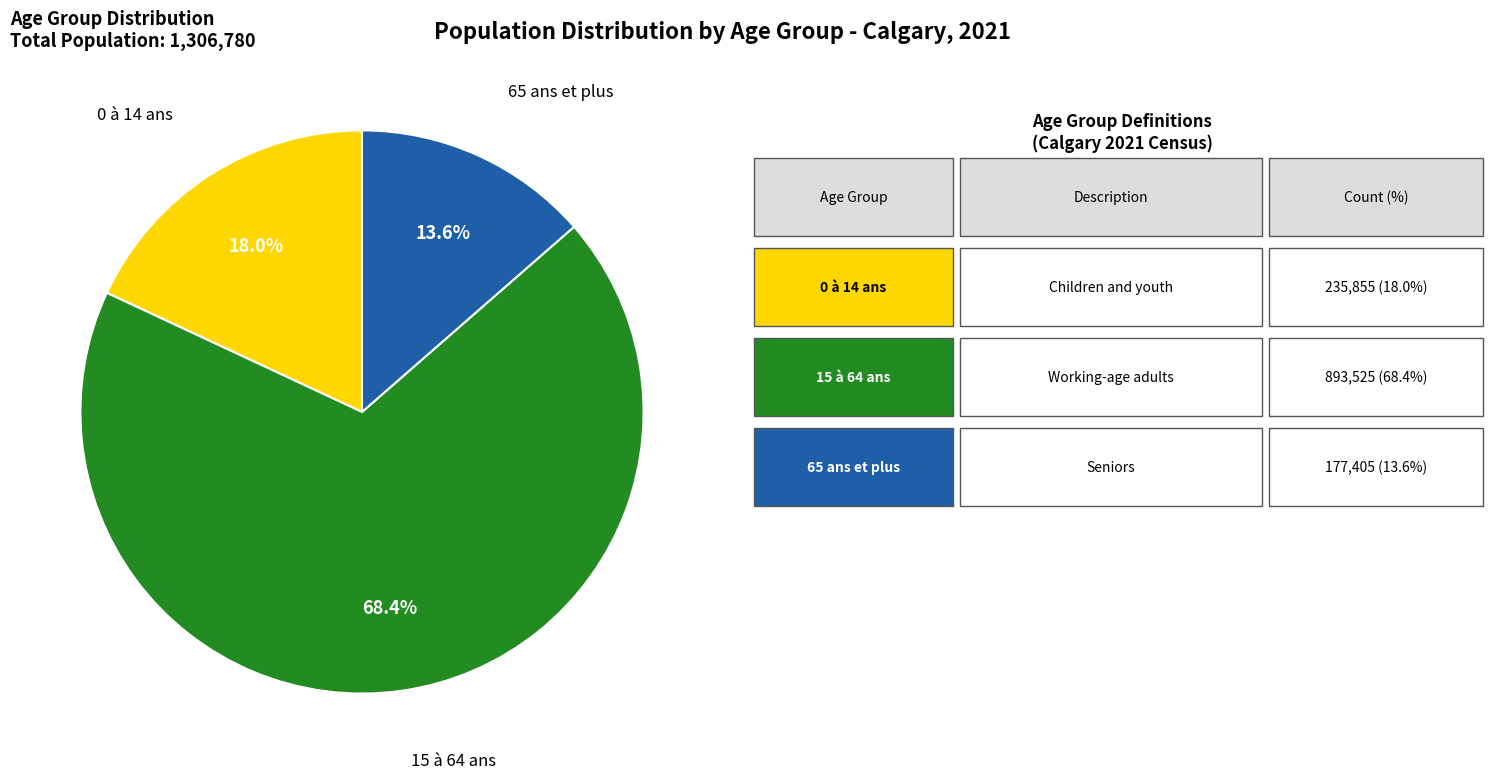

Is there a majority slice in this chart?

Yes